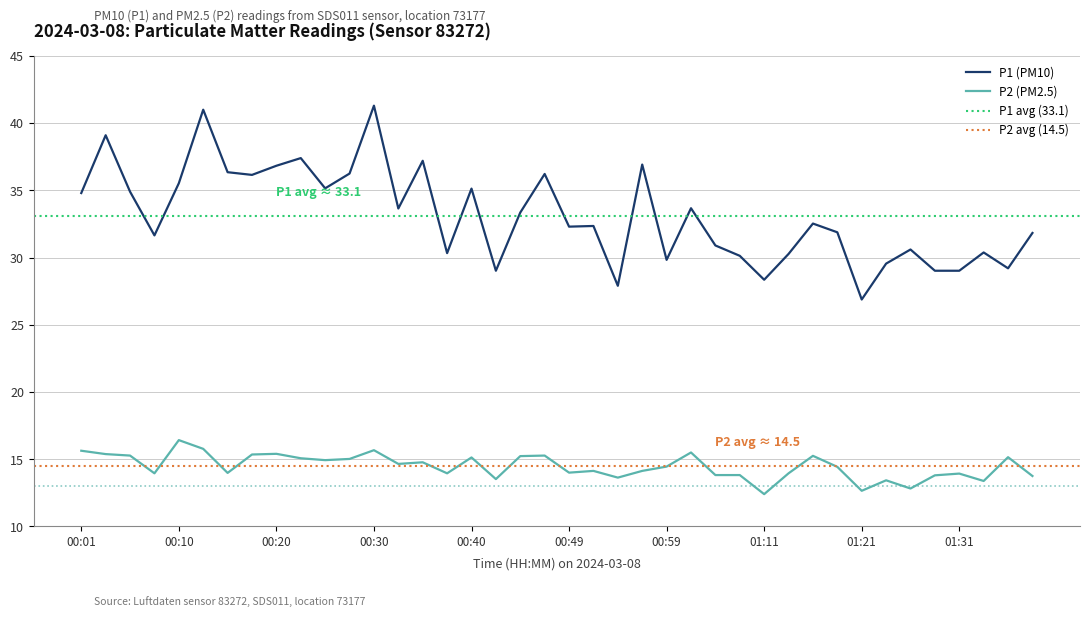

Count the number of categories in the chart.

40